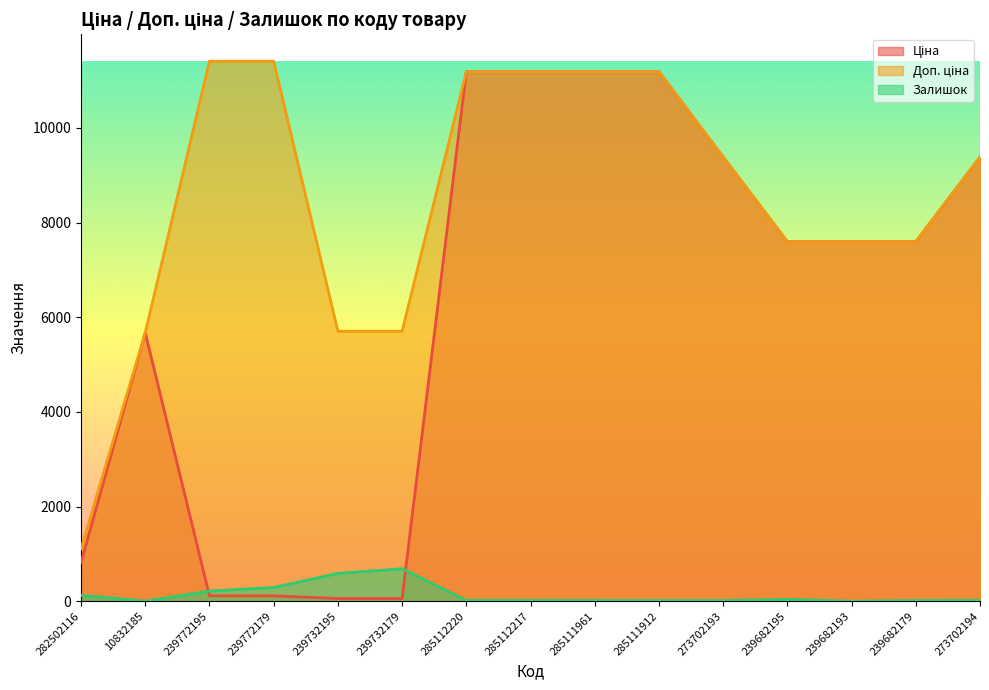

What is the difference between the second highest and second lowest values in the Доп. ціна series?

5736.2